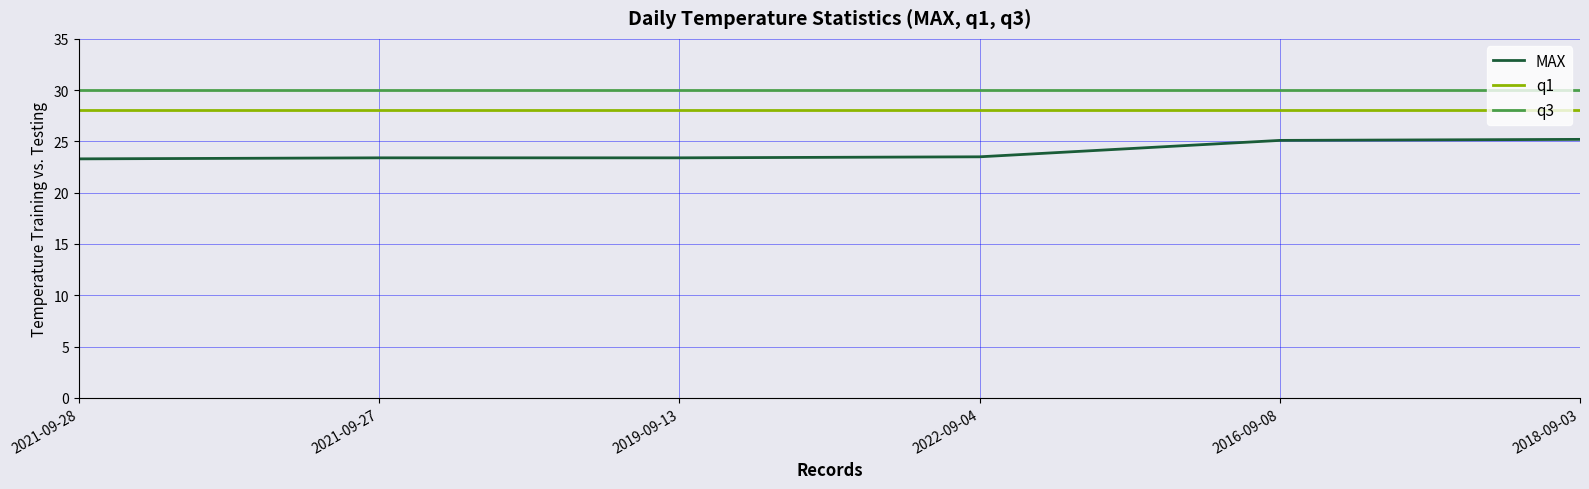

Between 2021-09-27 and 2018-09-03, which series saw the biggest shift?

MAX